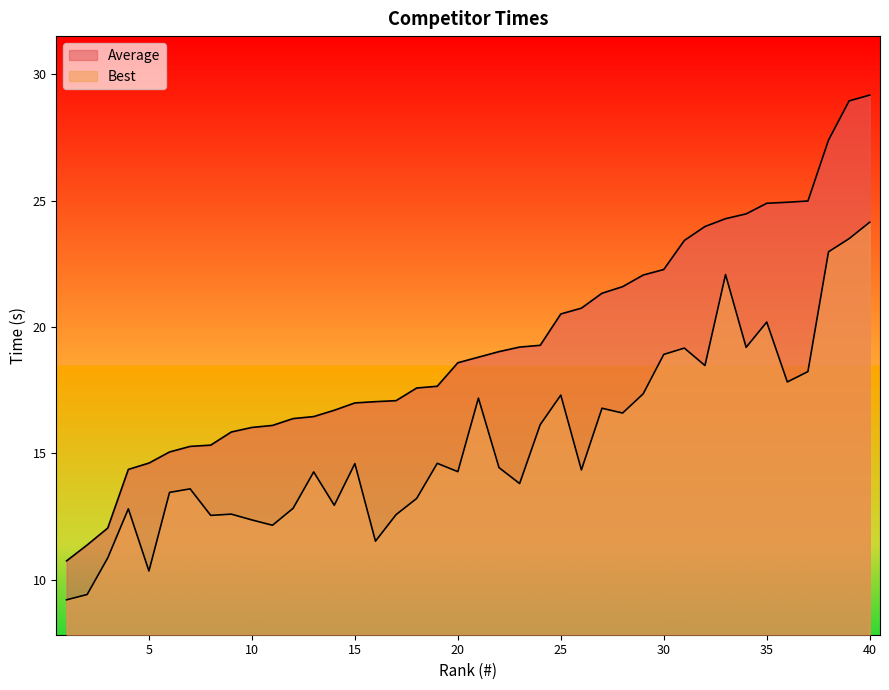

What is the difference between the Average values at 3 and 11?

4.1